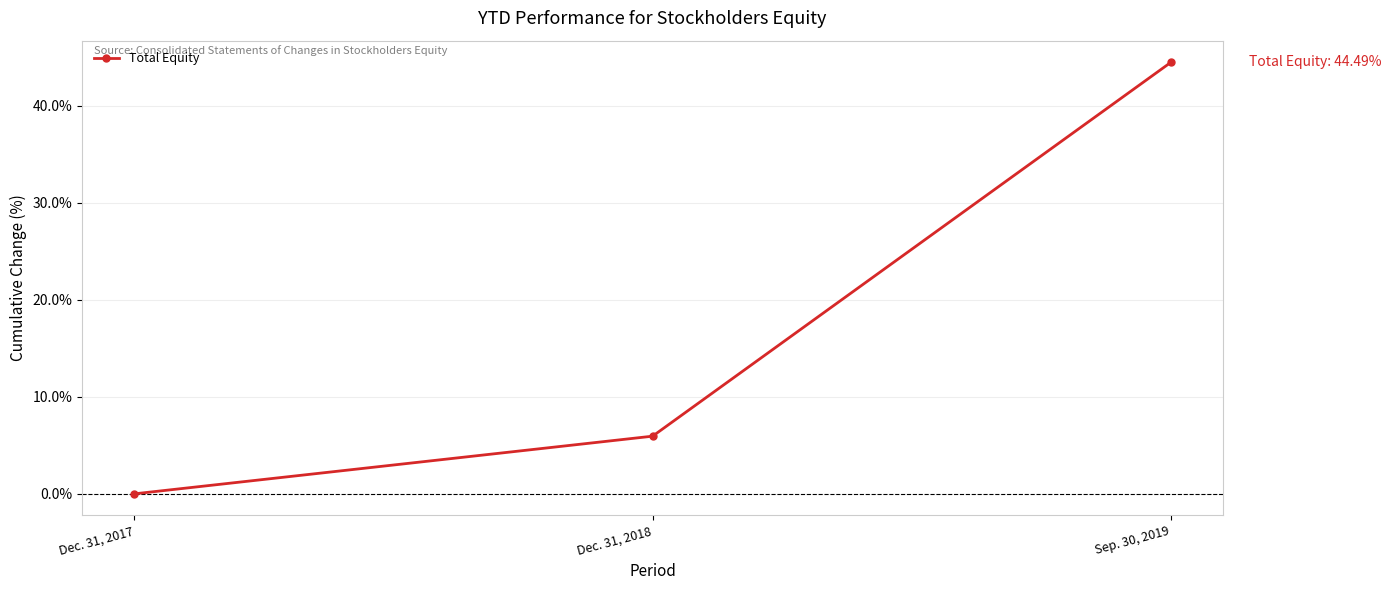

Reading left to right, what are all the values shown in this chart?

Dec. 31, 2017=0.0	Dec. 31, 2018=0.1	Sep. 30, 2019=0.4